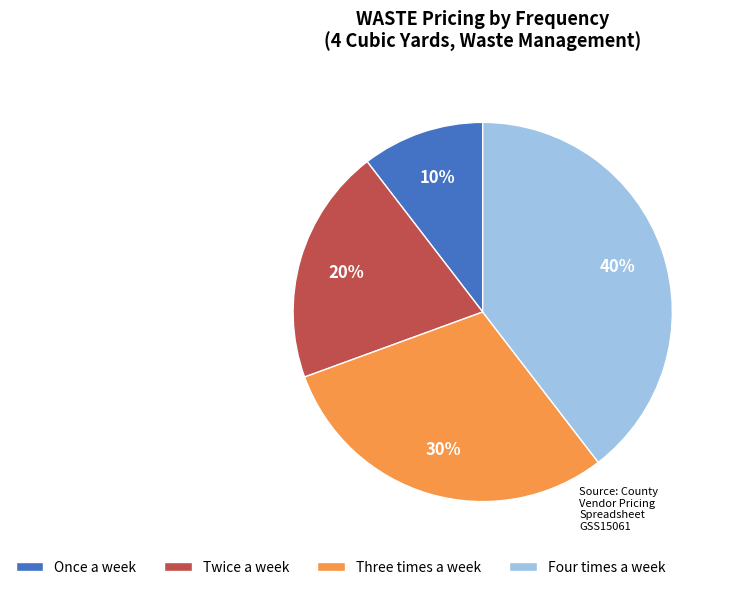

Is Once a week the majority of the pie?

No